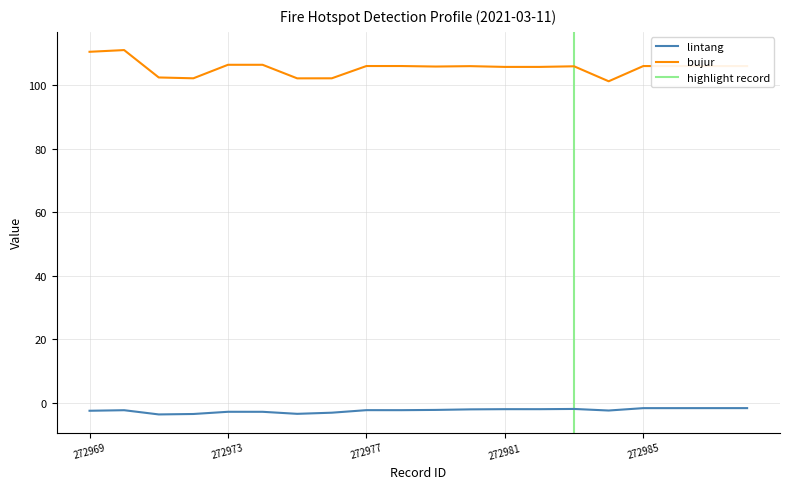

Rank the series by their average value, from highest to lowest.

bujur, lintang